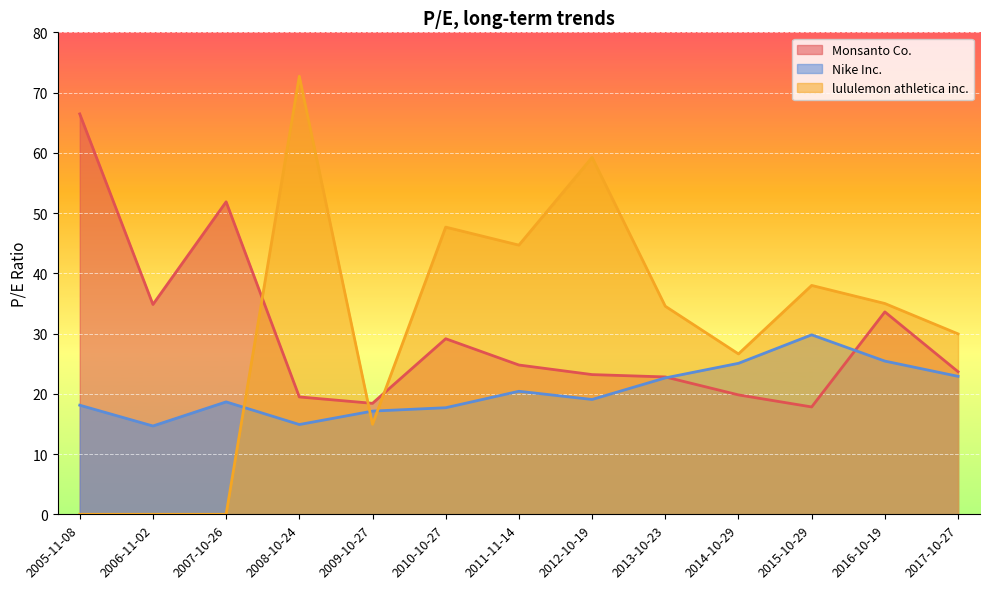

What is the label of the 6th point from the left?

2010-10-27